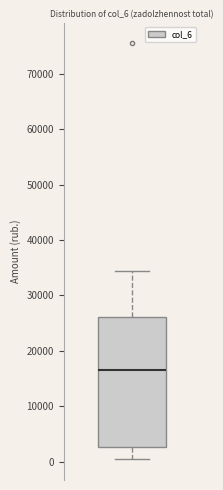

Where does the upper whisker of the box end on the y-axis? The values are not printed on the chart, so give them approximately, as read against the axis.

34000